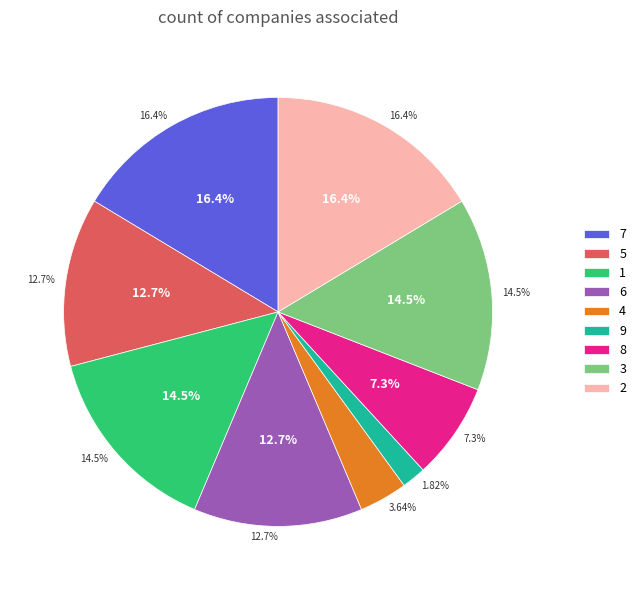

Does 6 account for over 50% of the chart?

No